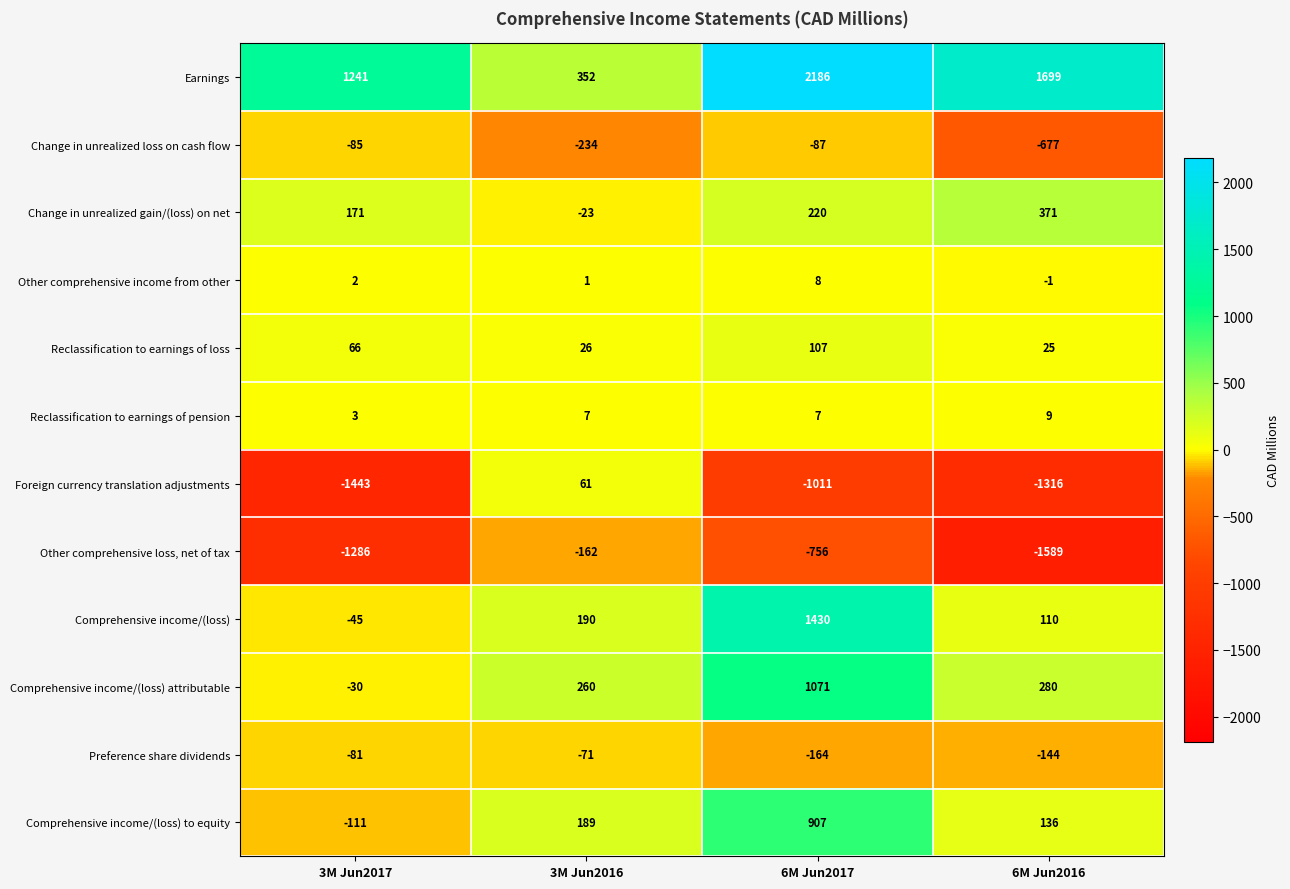

The Reclassification to earnings of pension series shows 11 at 3M Jun2016. True or false?

False